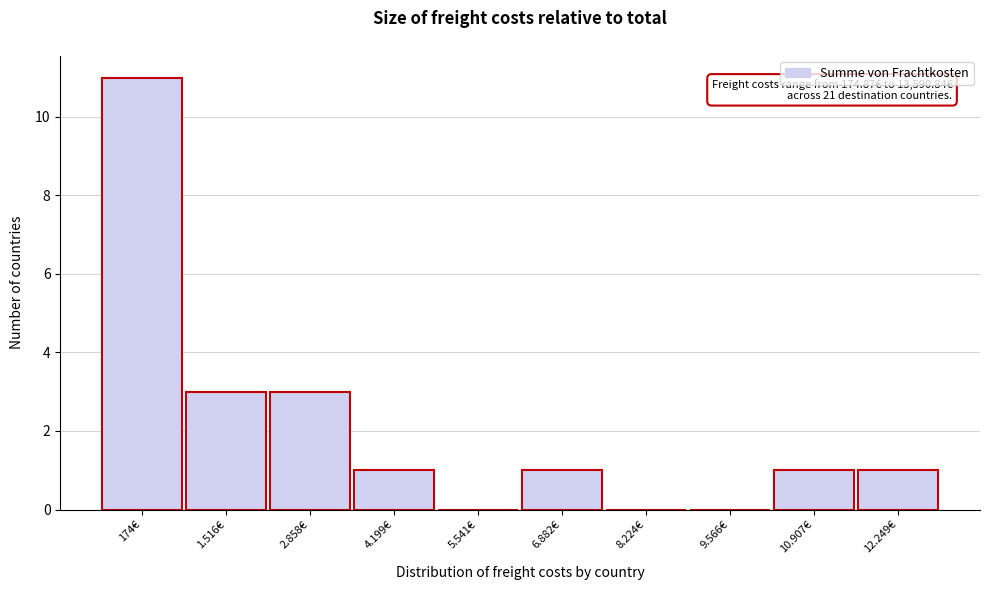

Reading right to left, what are all the values shown in this chart?

12.249€=1	10.907€=1	9.566€=0	8.224€=0	6.882€=1	5.541€=0	4.199€=1	2.858€=3	1.516€=3	174€=11